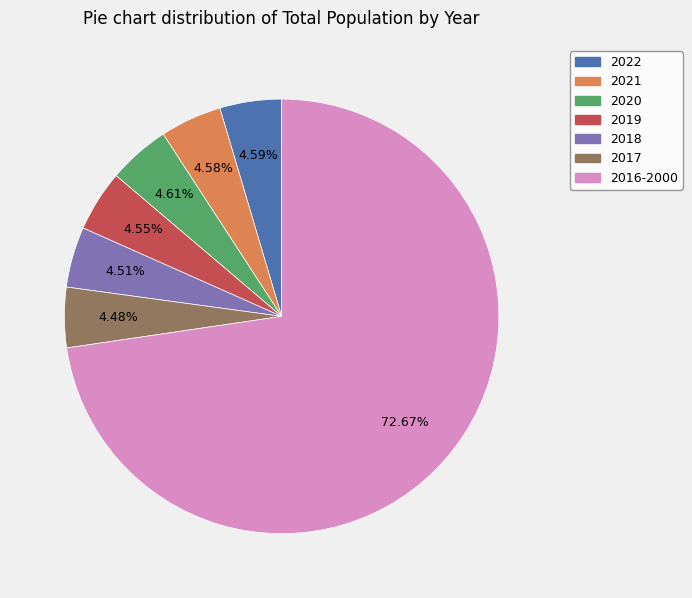

Count the number of slices in the pie.

7